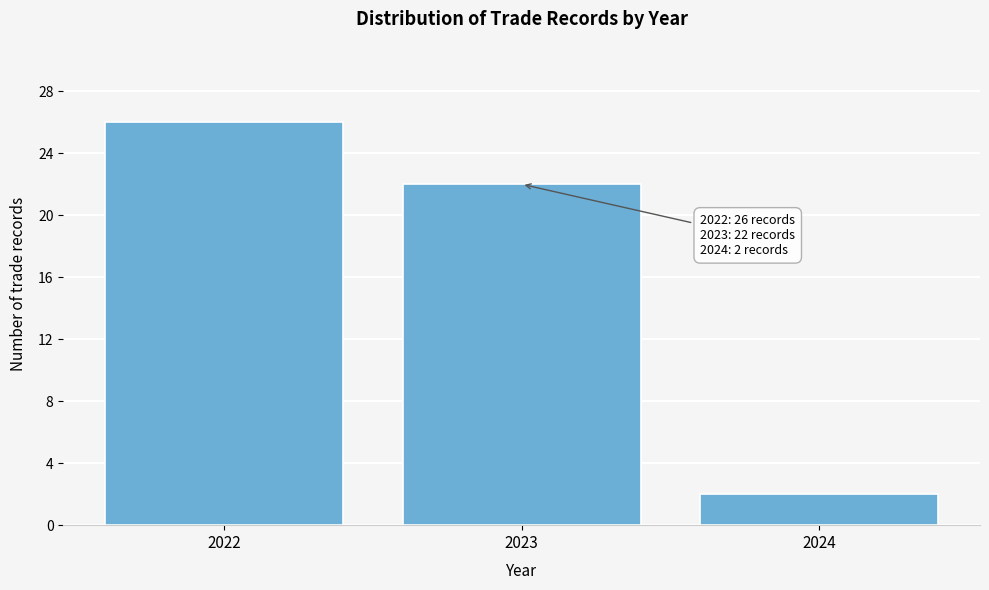

Reading left to right, list all the values displayed in this chart.

2022=26	2023=22	2024=2